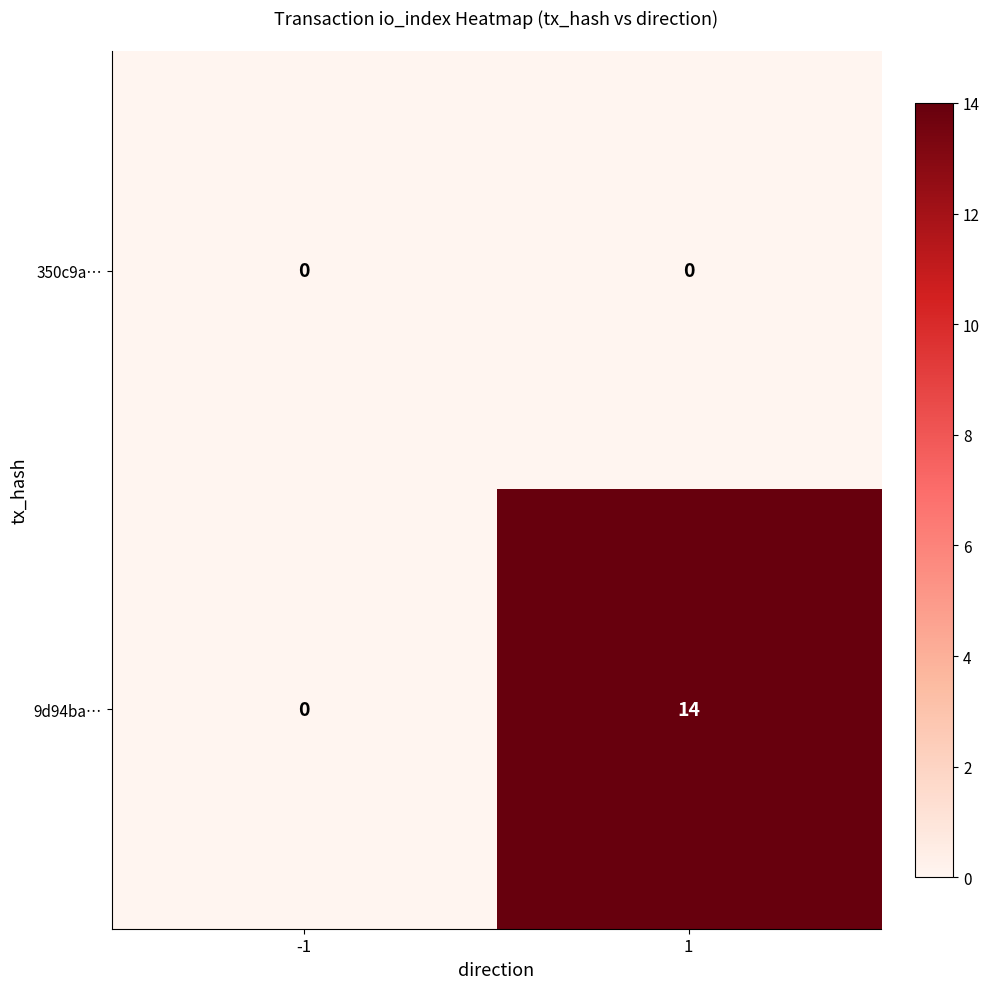

At how many categories does at least one series exceed 4?

1